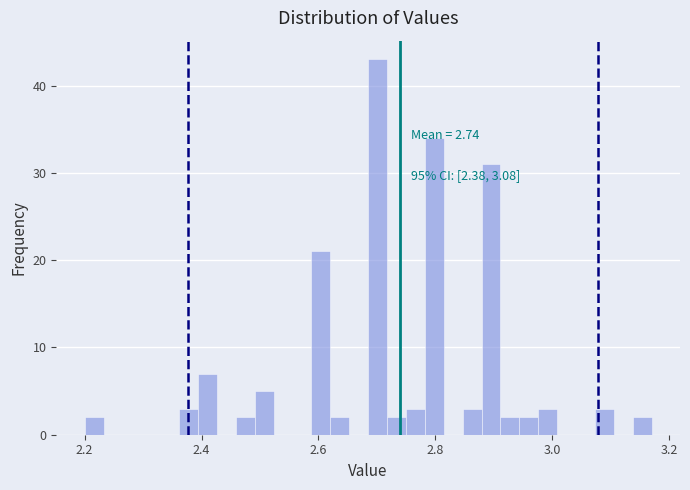

Around what value on the x-axis is the tallest bar? Give the approximate position of its centre, as read against the axis.

2.70